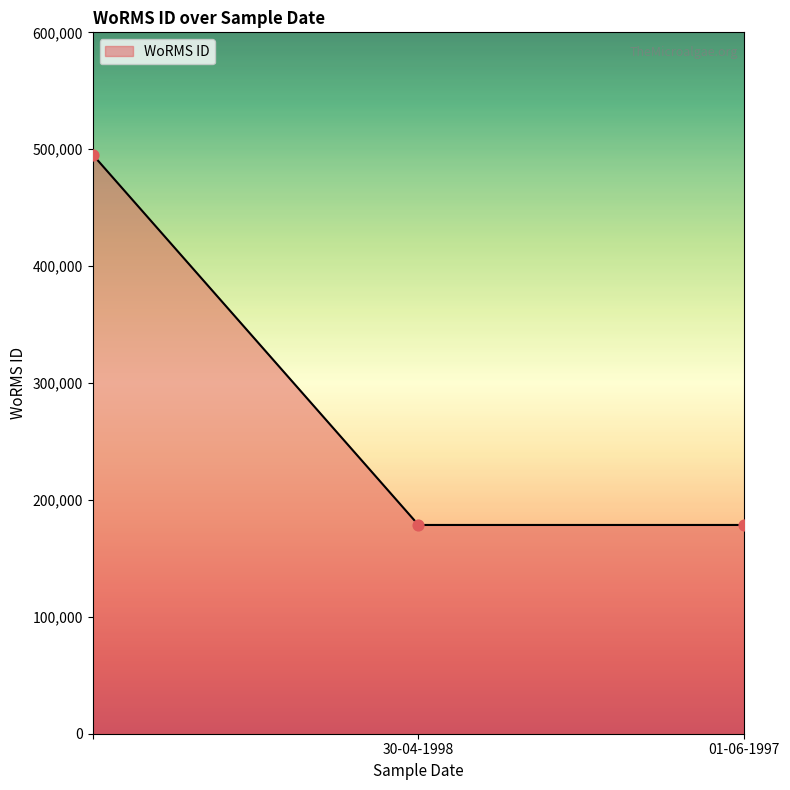

What is the greatest value displayed?

495424